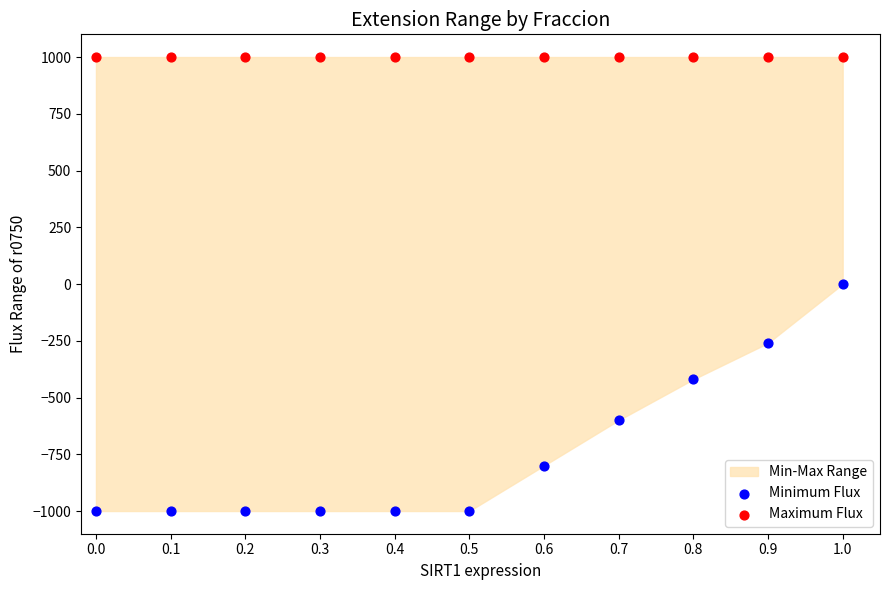

Which series contains the highest Y value?

Maximum Flux